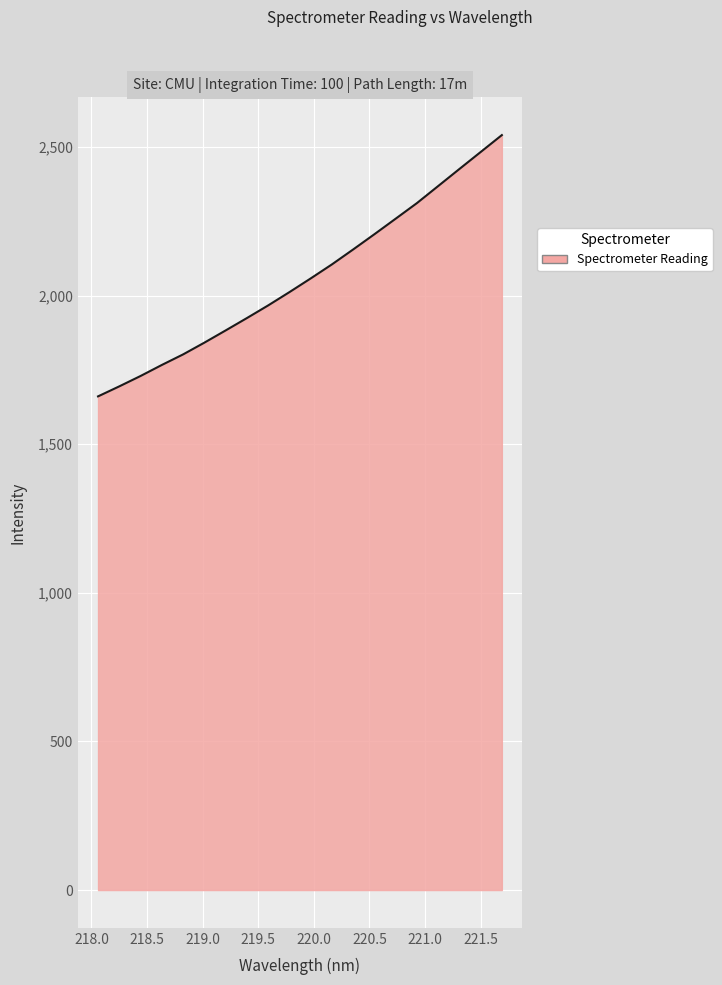

What is the difference between the maximum and minimum values?

879.3